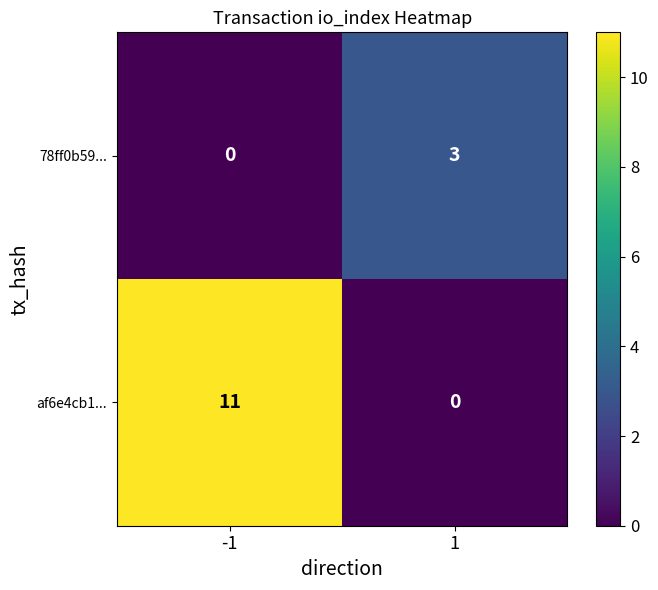

What is the highest value of the 78ff0b59... series?

3